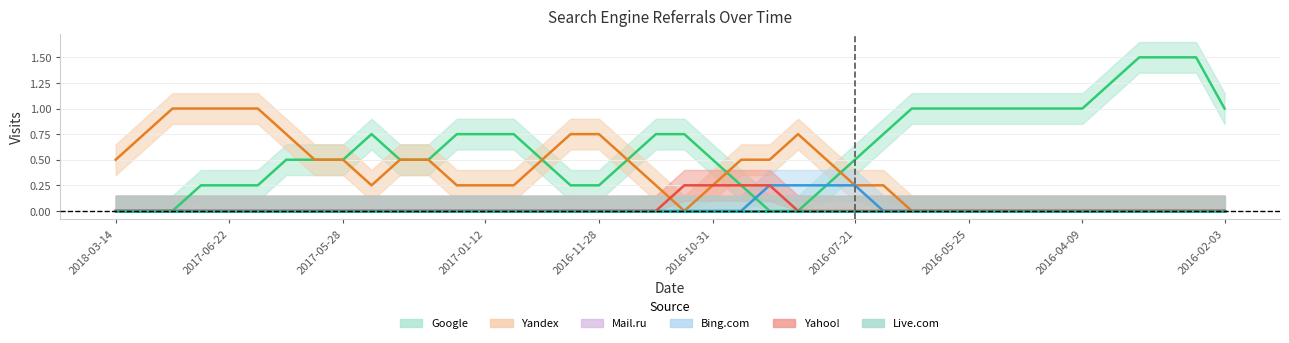

How many data points in Yandex are above 0?

15